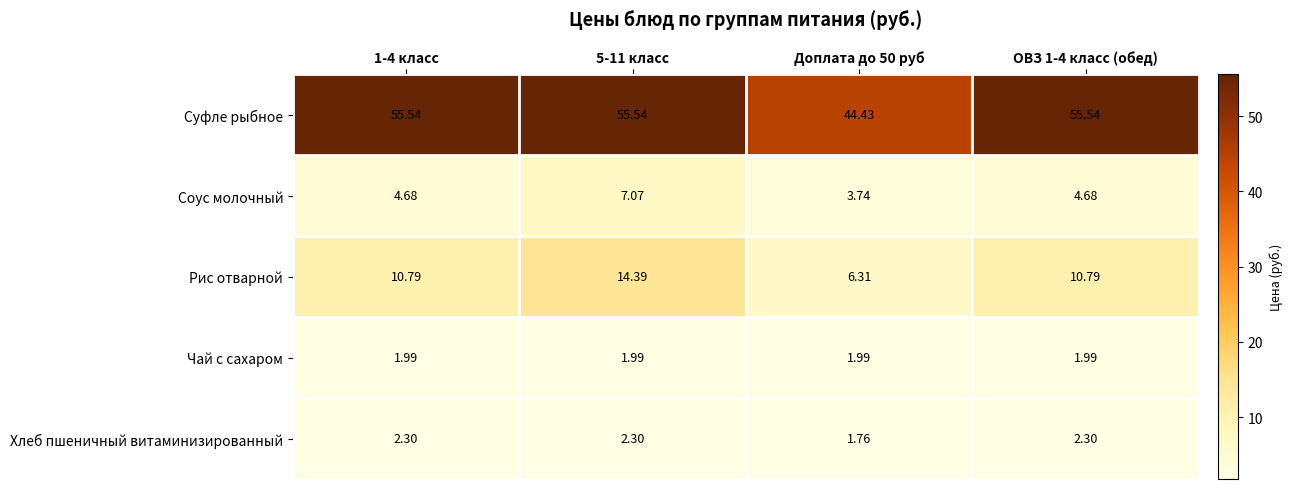

Which series has the largest range (max minus min)?

Суфле рыбное